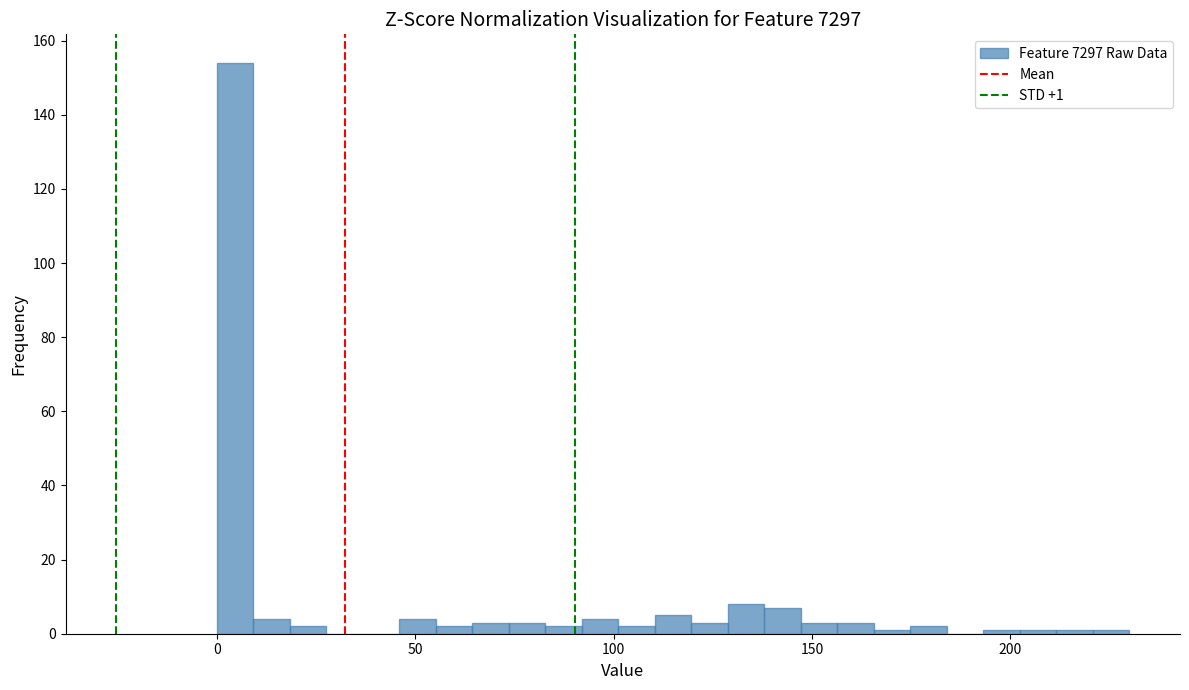

Read against the x-axis, roughly where is the centre of the tallest bar?

5